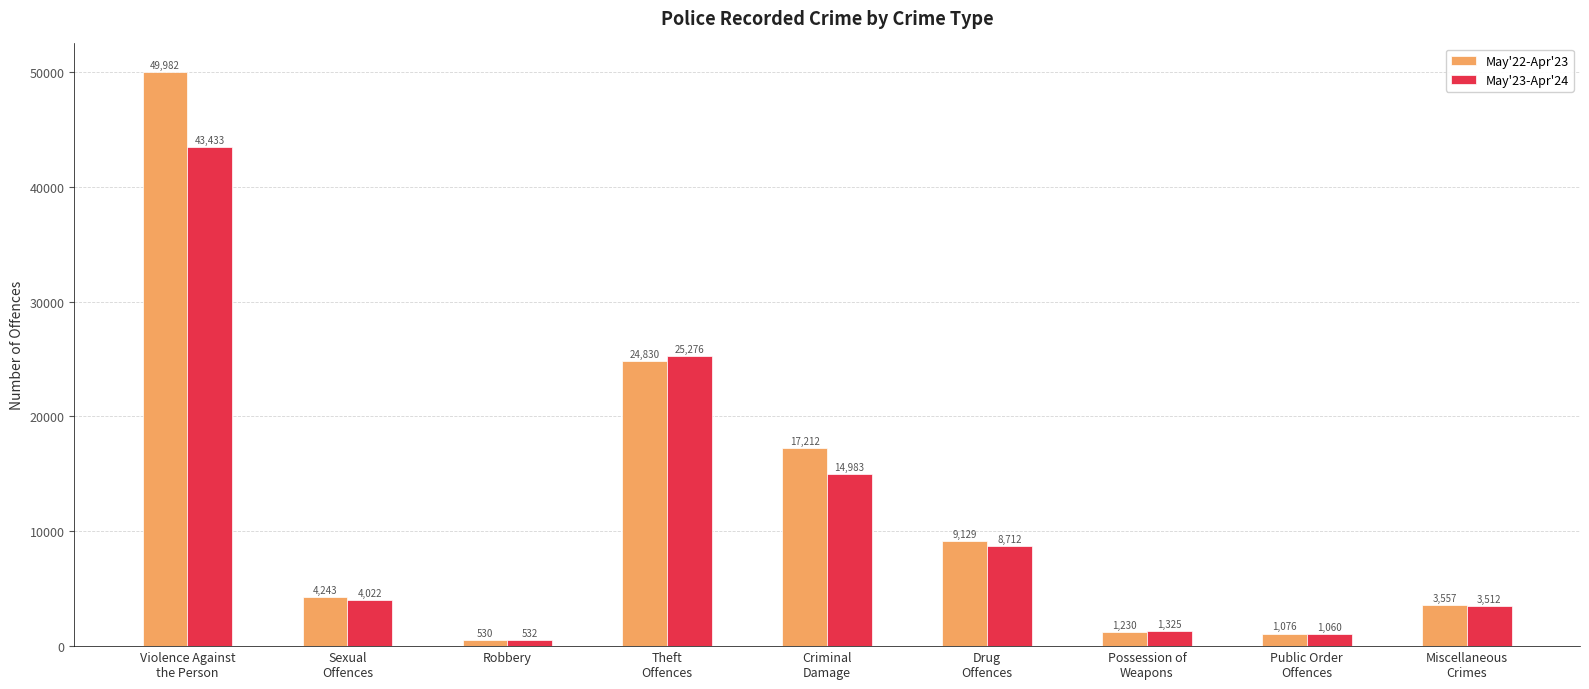

Which series has the largest range (max minus min)?

May'22-Apr'23